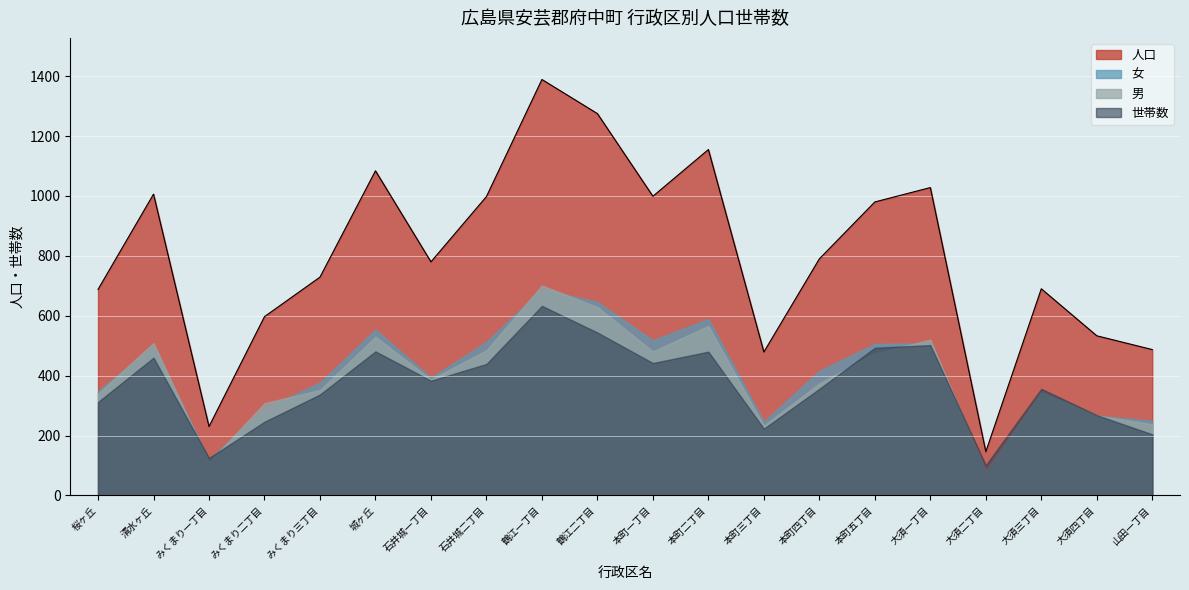

True or false: 世帯数 has more than 2 points higher than both neighbors.

True